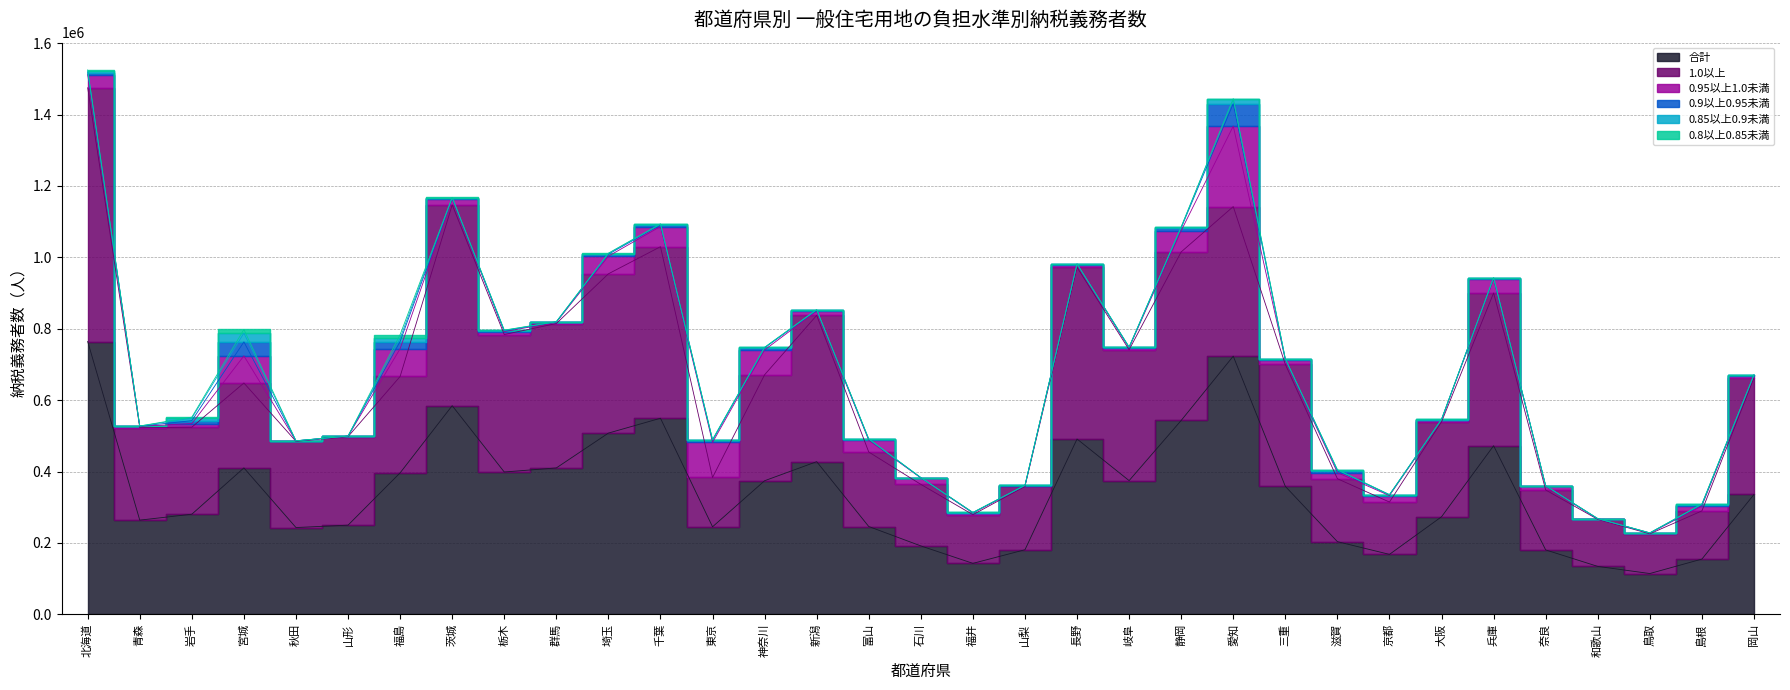

What is the label of the 14th point from the right?

長野